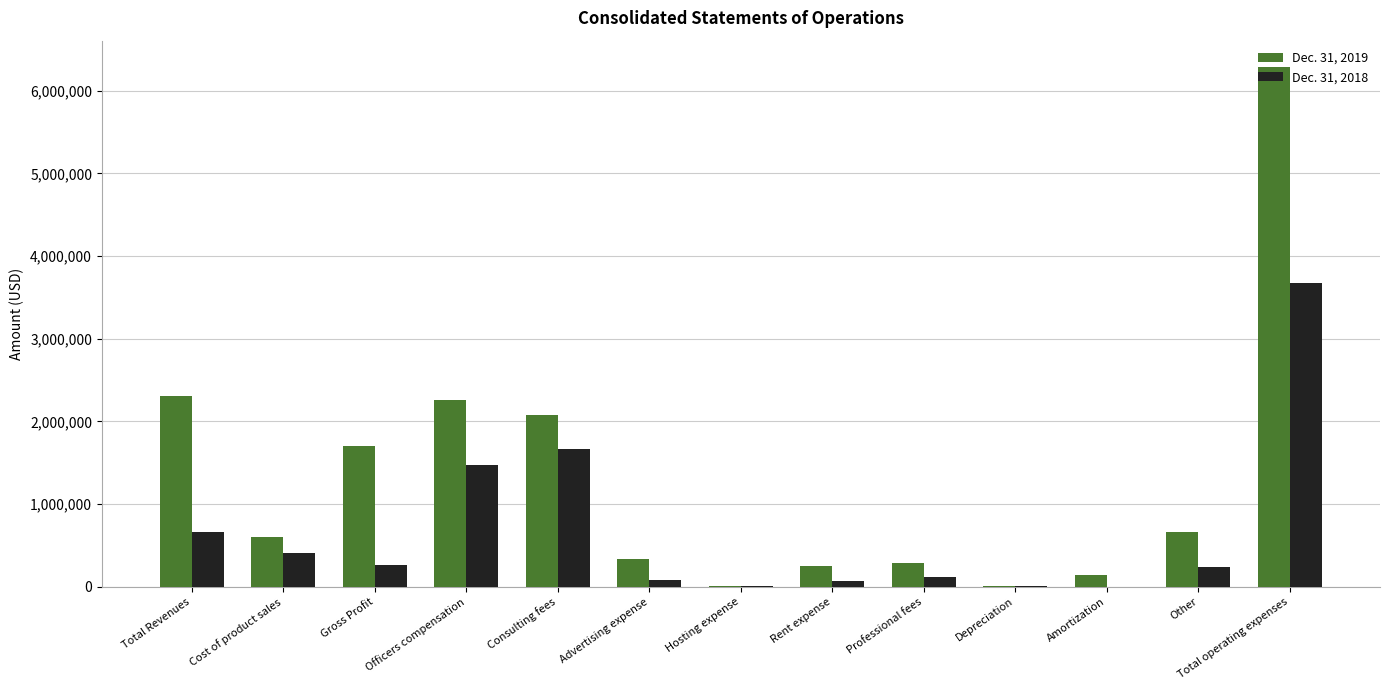

What is the total value across all series at Rent expense?

314133